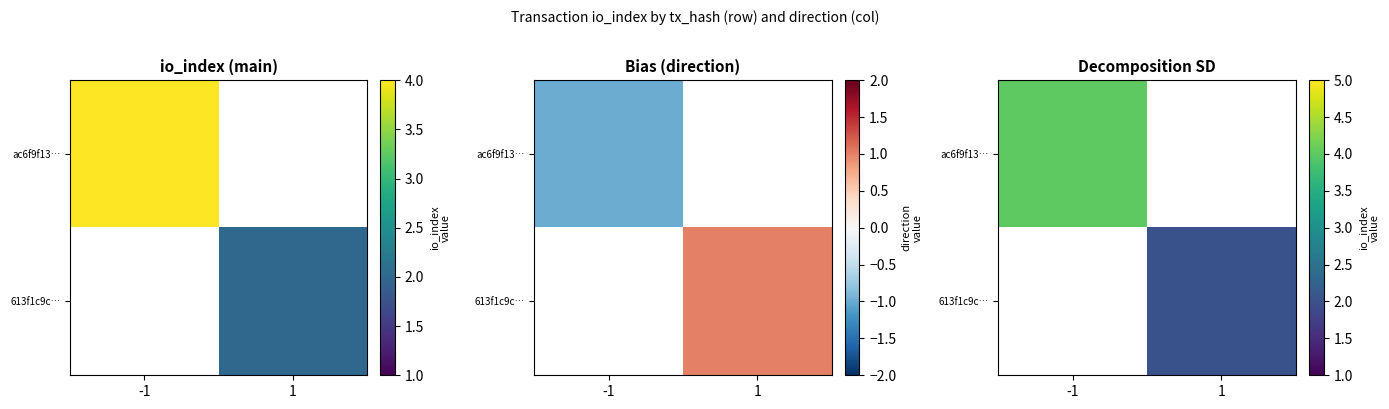

At how many categories does at least one series exceed 3?

1